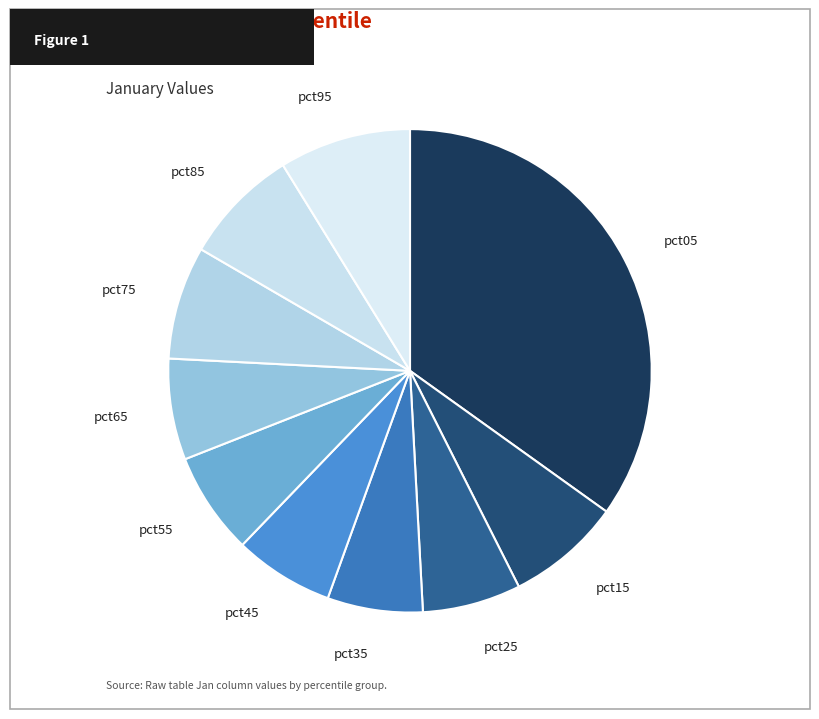

Is the sum of pct05 and pct75 greater than half?

No